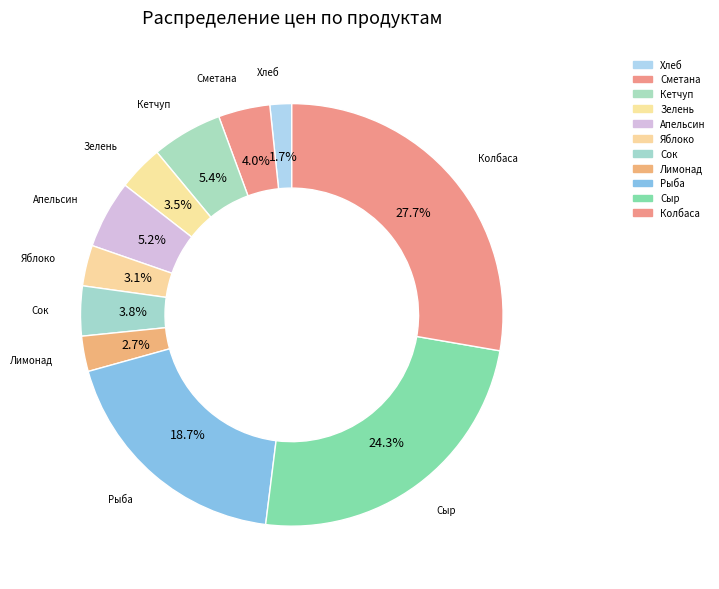

To the nearest percent, what is the difference between the largest and smallest slice percentages?

26%